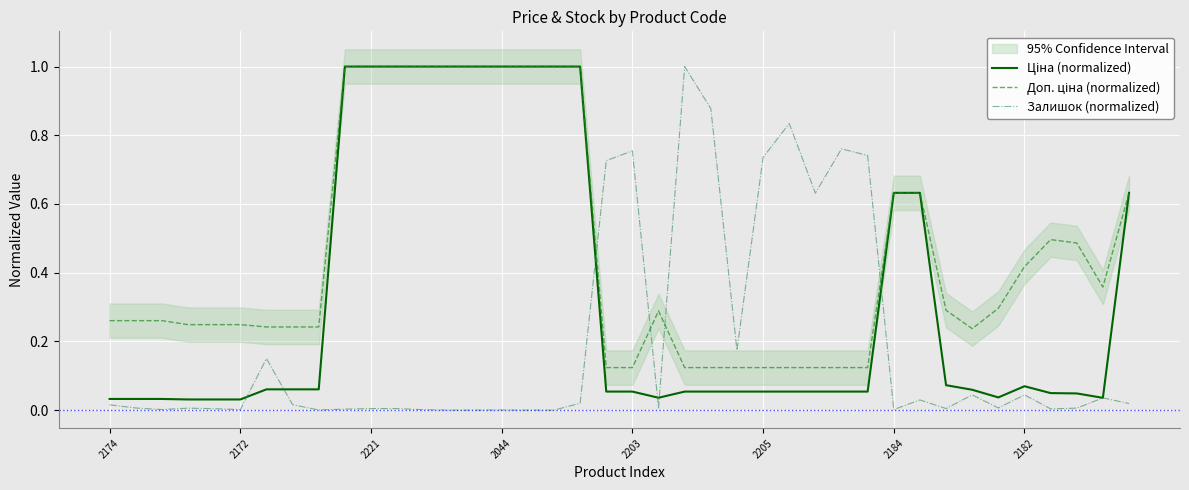

Which series has the largest total across all categories?

Доп. ціна (normalized)